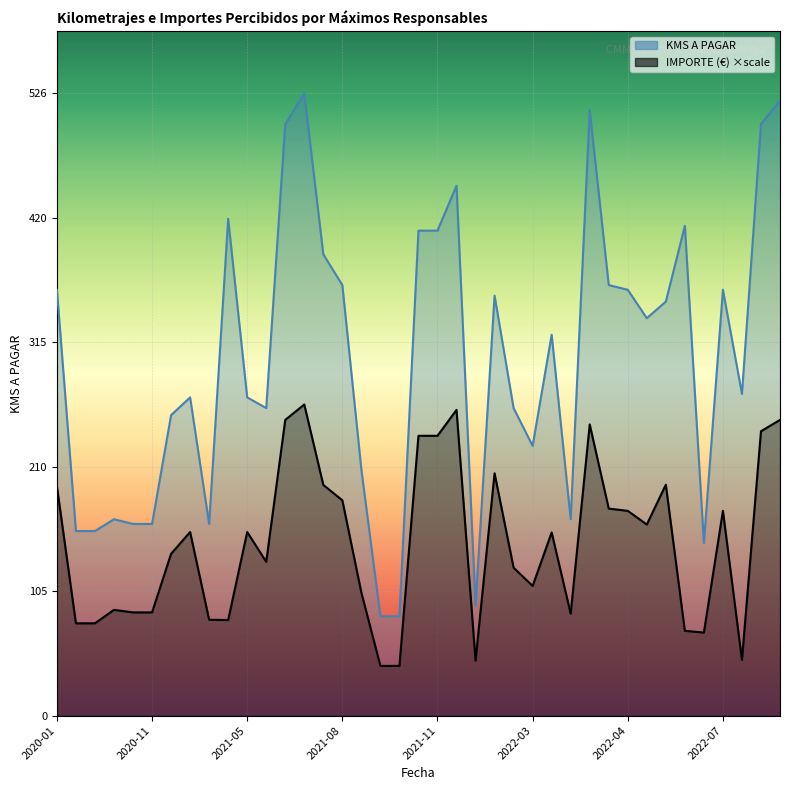

In KMS A PAGAR, how many points are higher than both neighbors (excluding endpoints)?

10